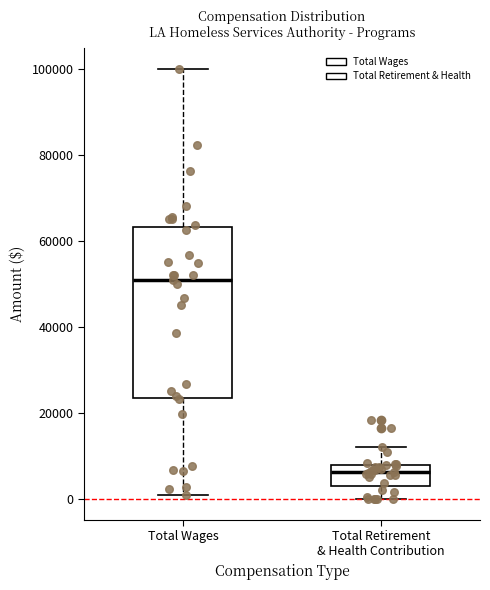

Where does the upper whisker of the box for Total Wages end on the y-axis? The values are not printed on the chart, so give them approximately, as read against the axis.

100000